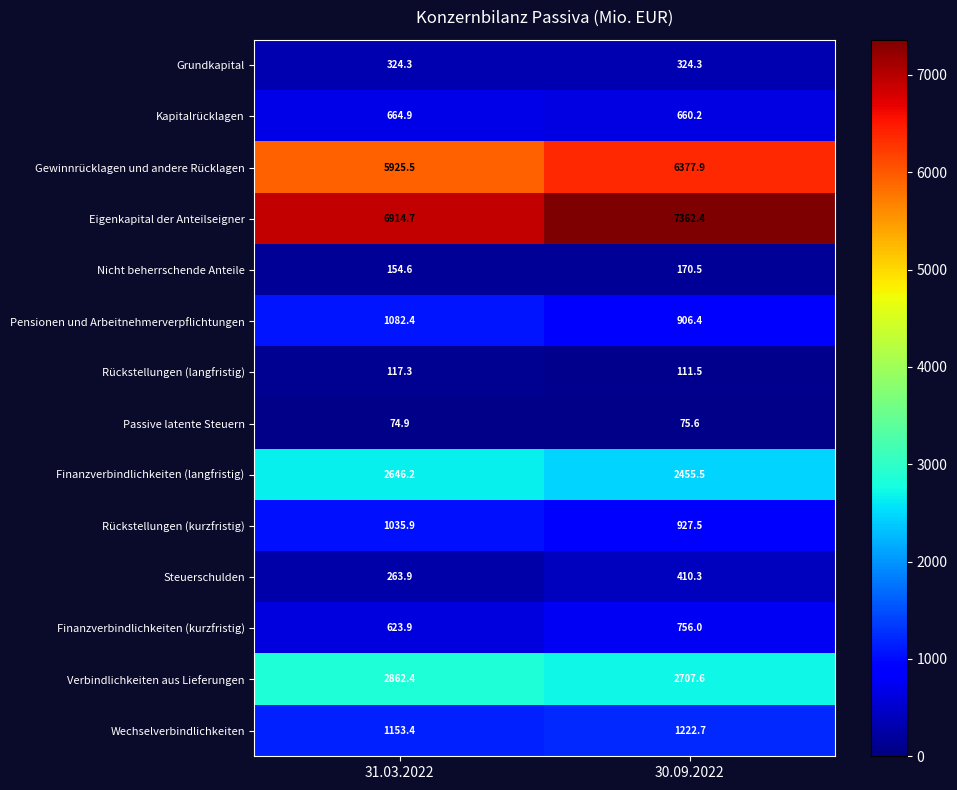

Reading left to right, what are all the values shown in this chart?

Grundkapital: 324.3	324.3
Kapitalrücklagen: 664.9	660.2
Gewinnrücklagen und andere Rücklagen: 5925.5	6377.9
Eigenkapital der Anteilseigner: 6914.7	7362.4
Nicht beherrschende Anteile: 154.6	170.5
Pensionen und Arbeitnehmerverpflichtungen: 1082.4	906.4
Rückstellungen (langfristig): 117.3	111.5
Passive latente Steuern: 74.9	75.6
Finanzverbindlichkeiten (langfristig): 2646.2	2455.5
Rückstellungen (kurzfristig): 1035.9	927.5
Steuerschulden: 263.9	410.3
Finanzverbindlichkeiten (kurzfristig): 623.9	756.0
Verbindlichkeiten aus Lieferungen: 2862.4	2707.6
Wechselverbindlichkeiten: 1153.4	1222.7